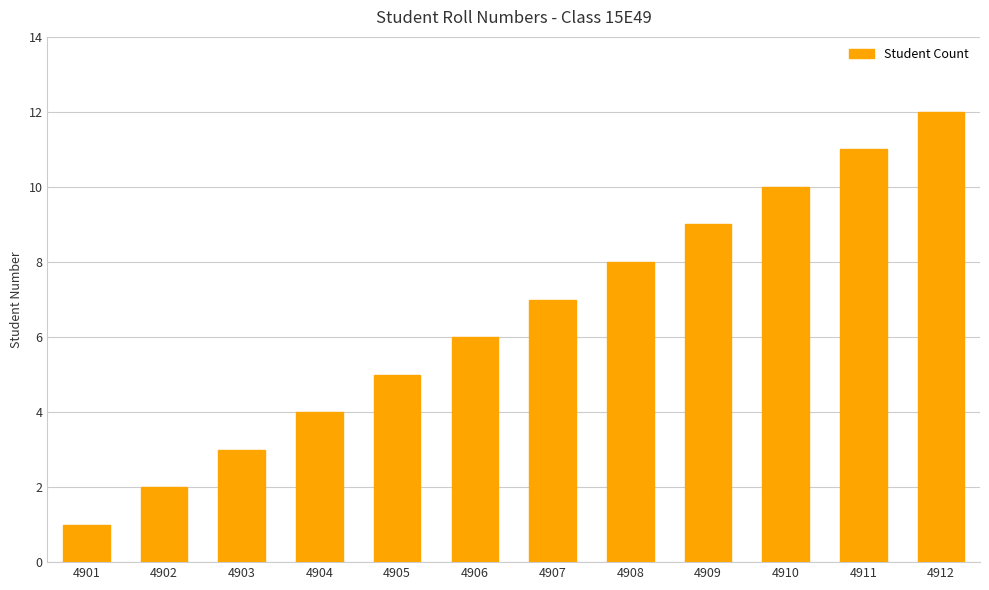

List the labels in order of value, largest first.

4912, 4911, 4910, 4909, 4908, 4907, 4906, 4905, 4904, 4903, 4902, 4901